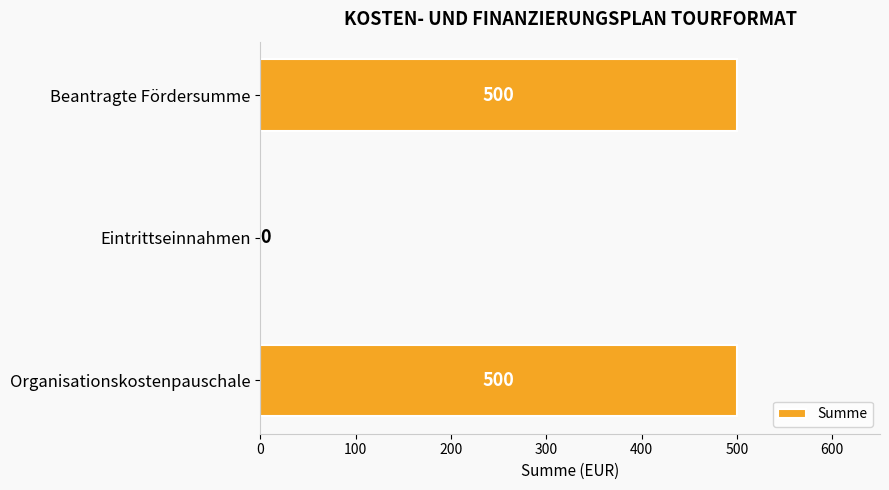

Are the bars horizontal?

Yes